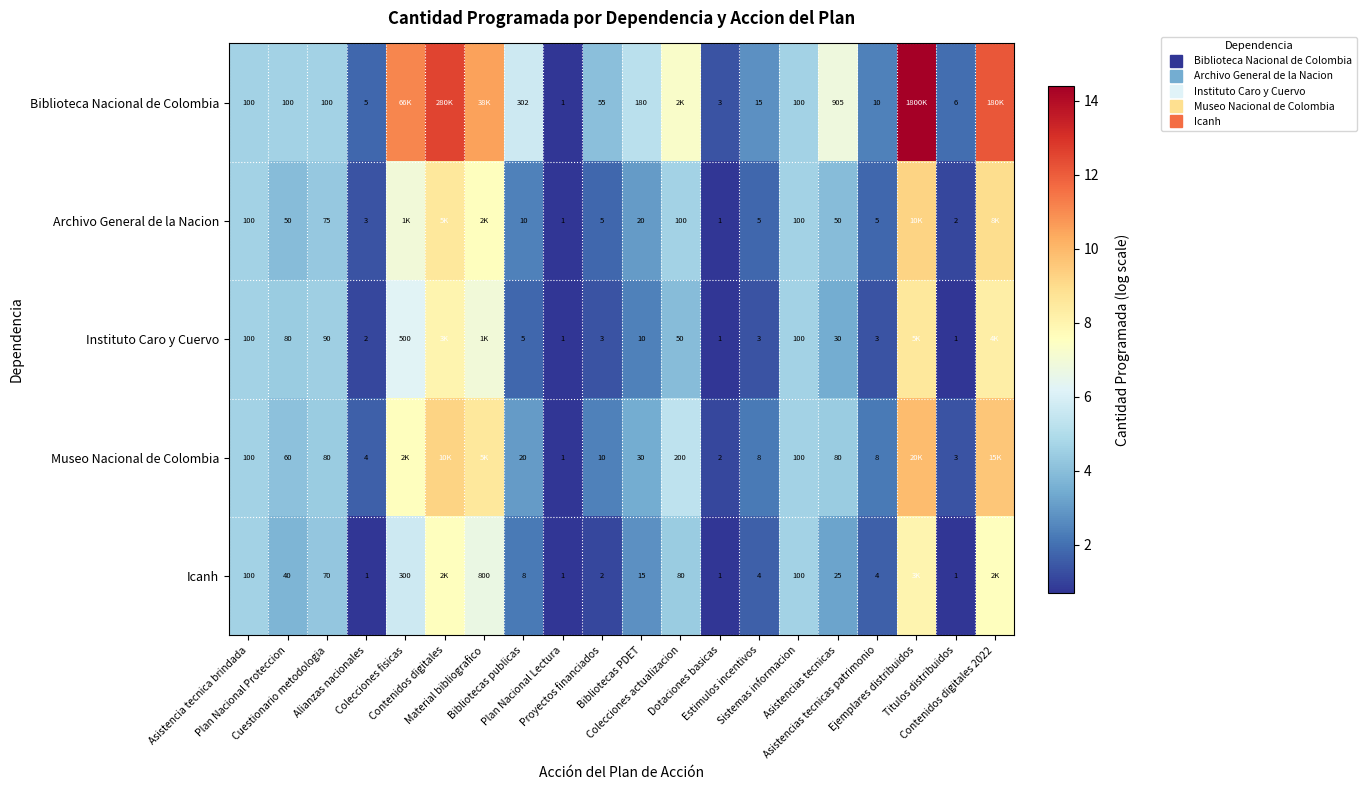

The Instituto Caro y Cuervo series shows 0.7 at Dotaciones basicas. True or false?

True